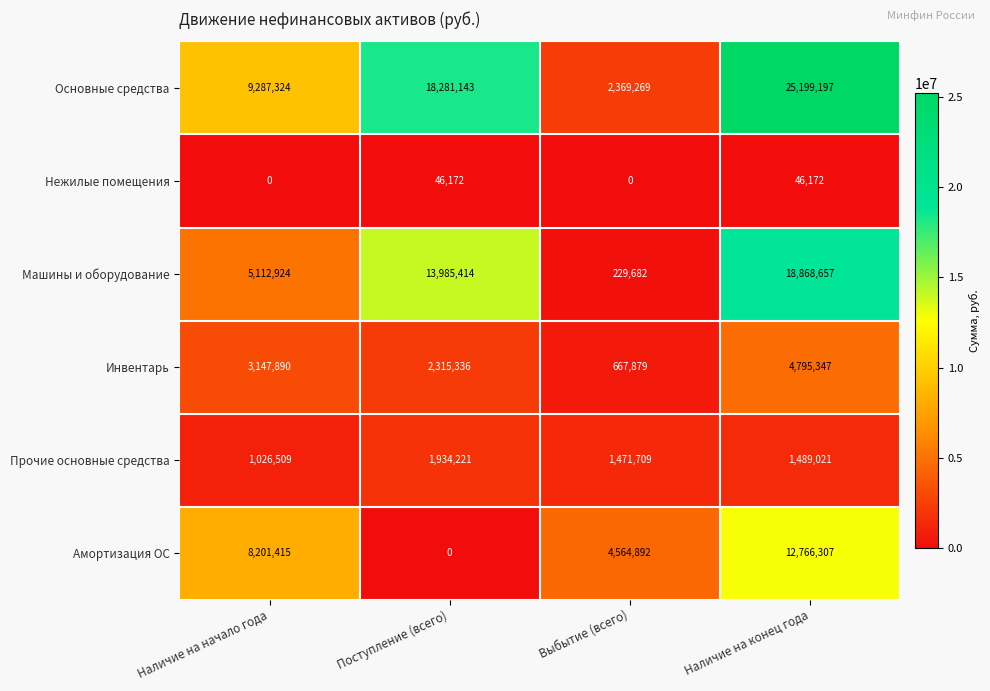

Which series has the largest range (max minus min)?

Основные средства